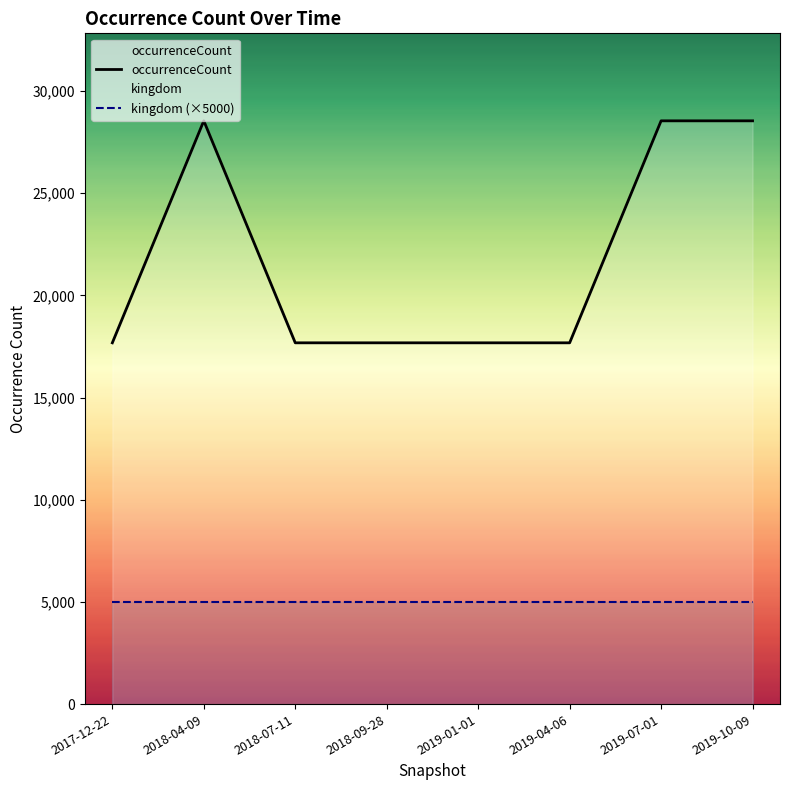

What is the greatest value displayed?

28537